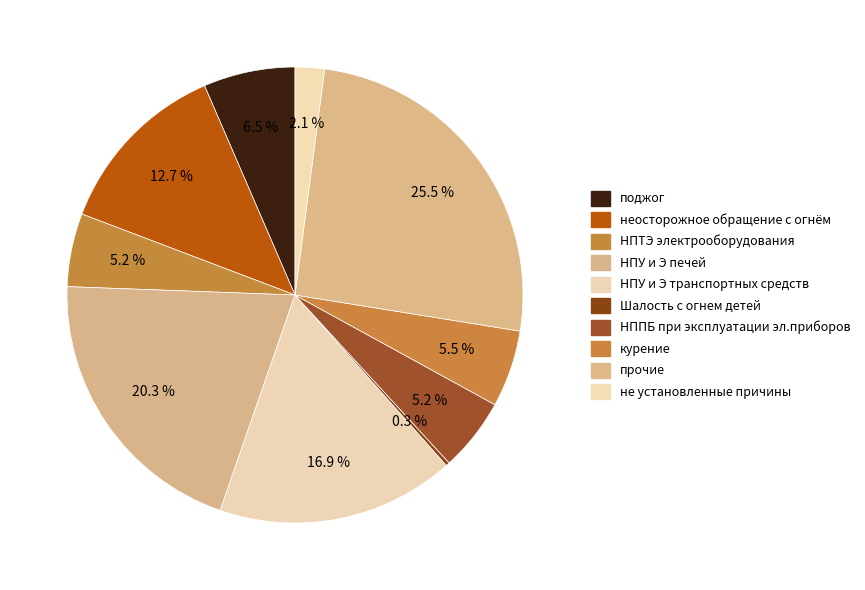

Between НПУ и Э печей and НППБ при эксплуатации эл.приборов, which is larger?

НПУ и Э печей